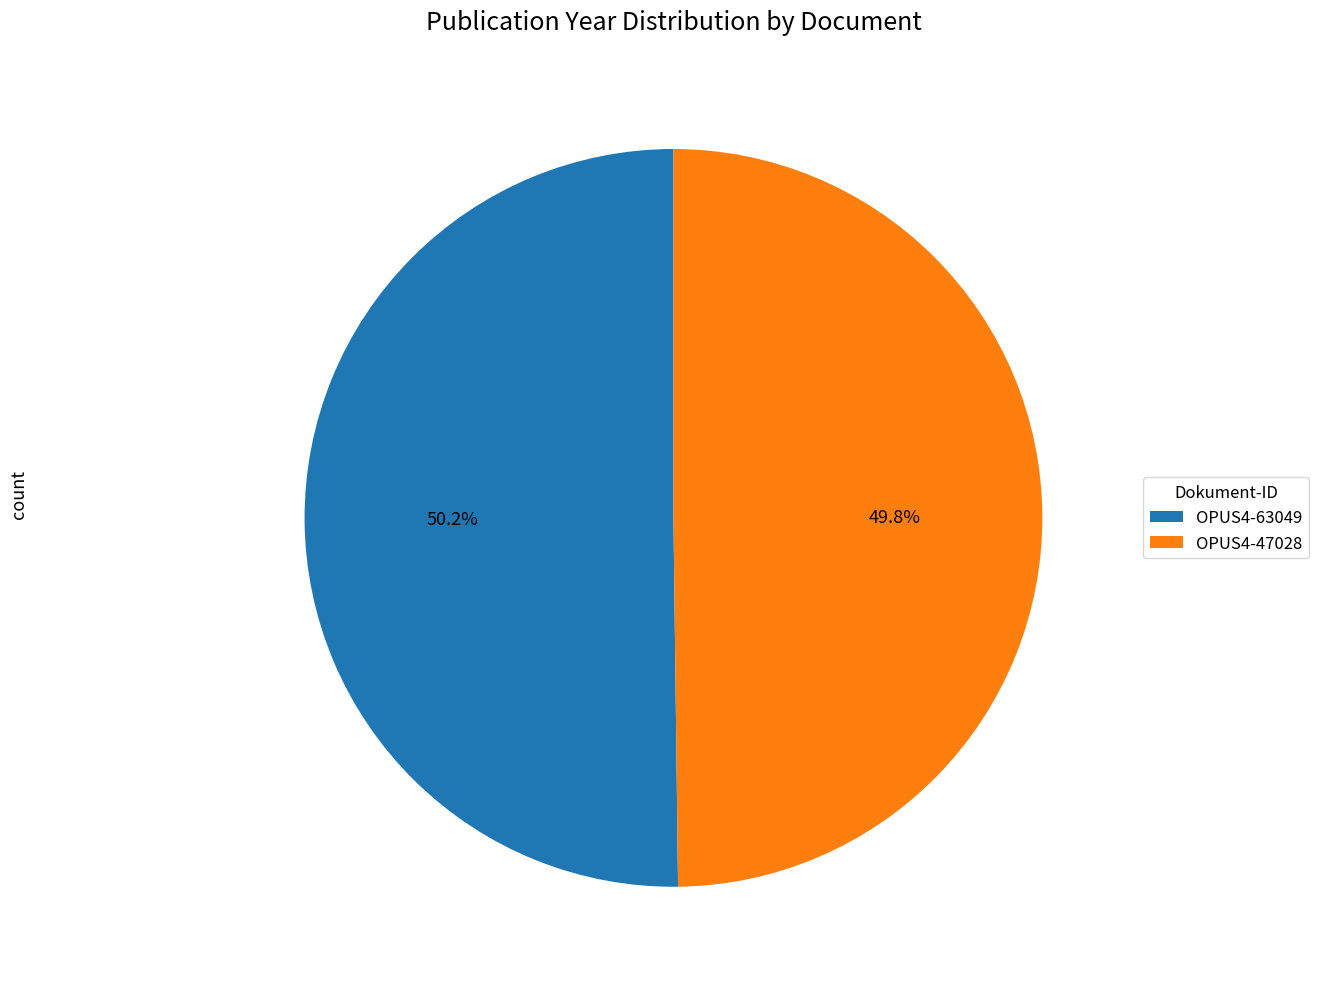

Combined, do OPUS4-63049 and OPUS4-47028 account for over 50%?

Yes